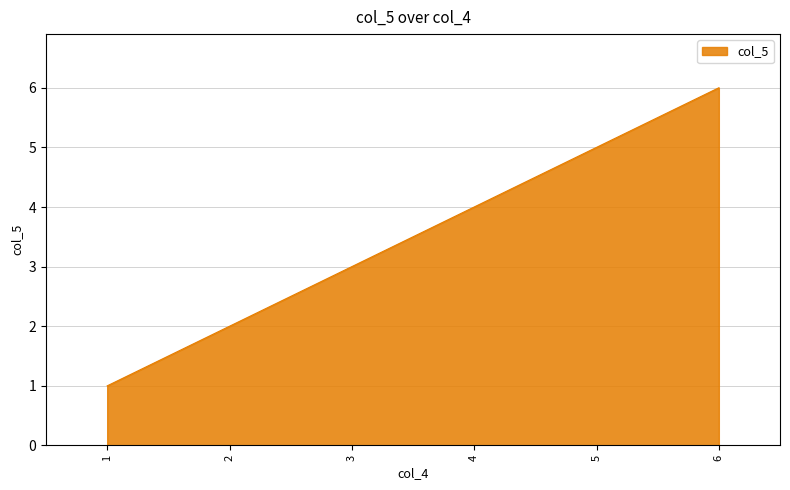

What value does the data have at 1?

1